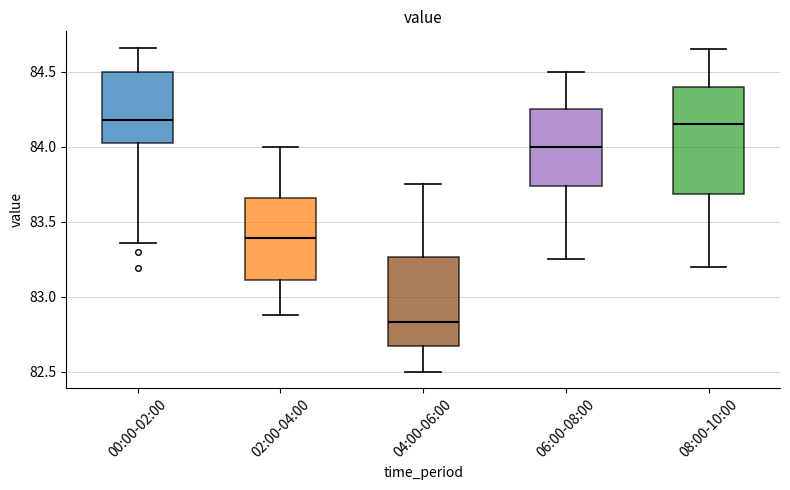

Comparing the boxes themselves (not the whiskers), which one is the tallest?

08:00-10:00